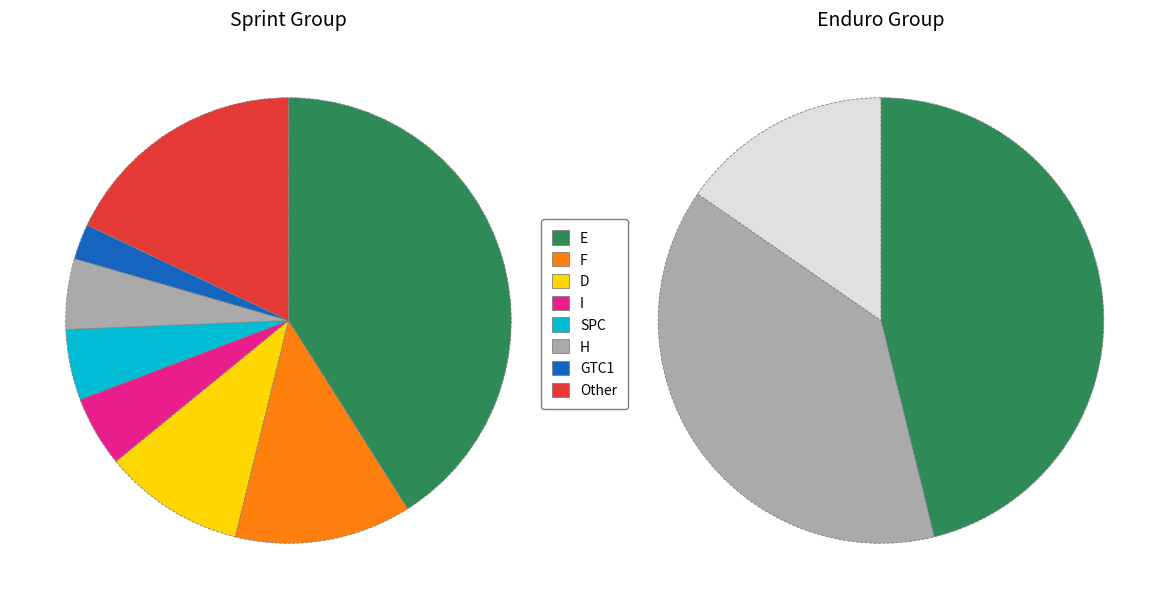

Which category accounts for the majority?

GREEN